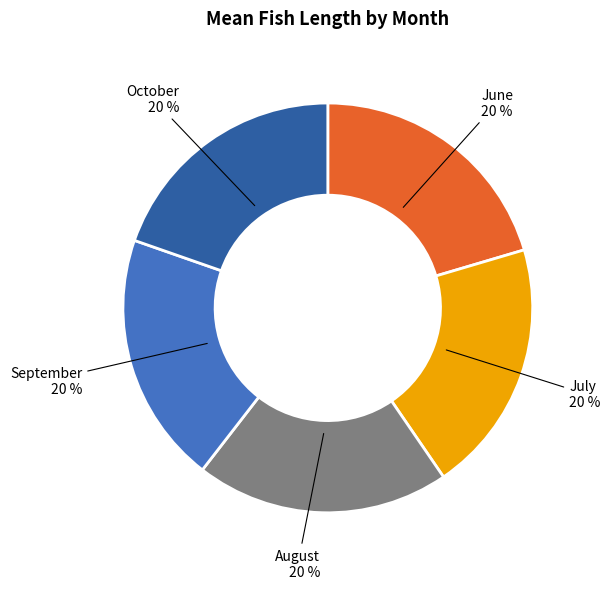

To the nearest percent, what is the average slice percentage?

20%